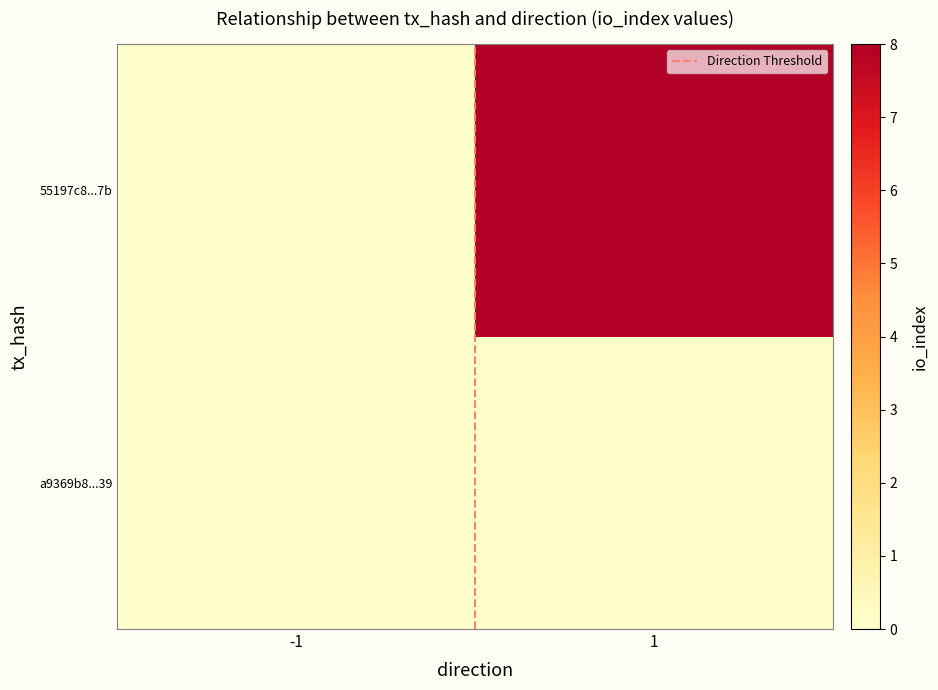

At how many categories does at least one series exceed 4?

1